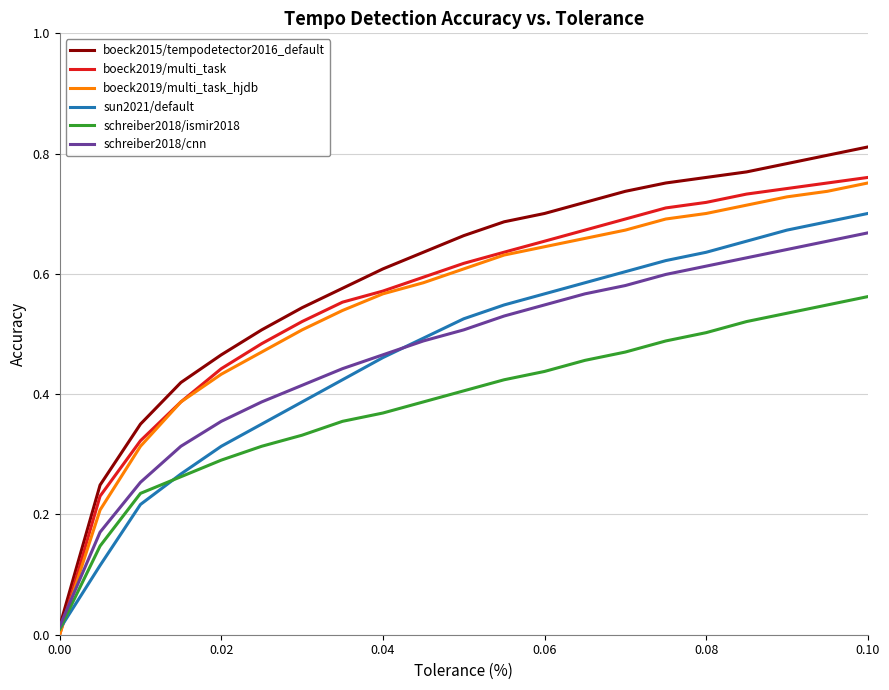

Which series has the widest spread of values?

boeck2015/tempodetector2016_default